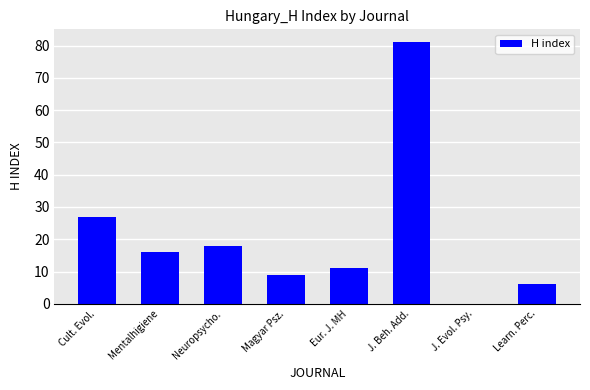

What value does the data have at Mentalhigiene, to the nearest 10?

20